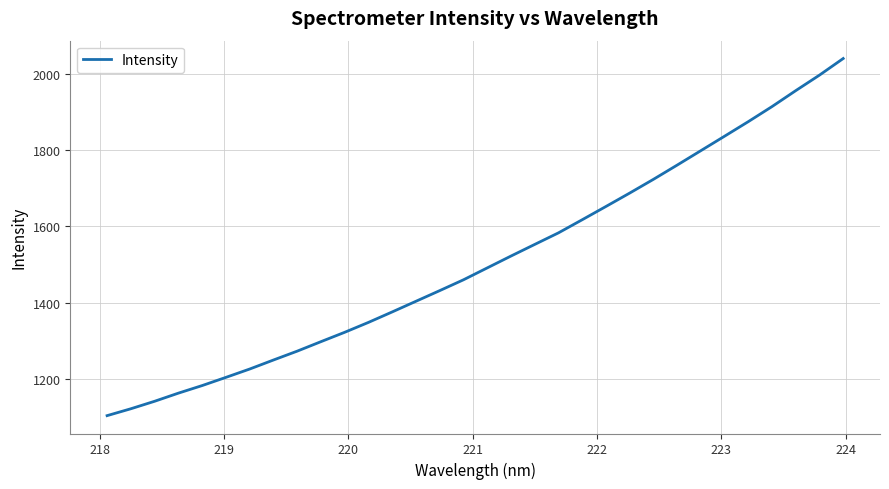

What is the minimum value shown in the chart?

1103.8